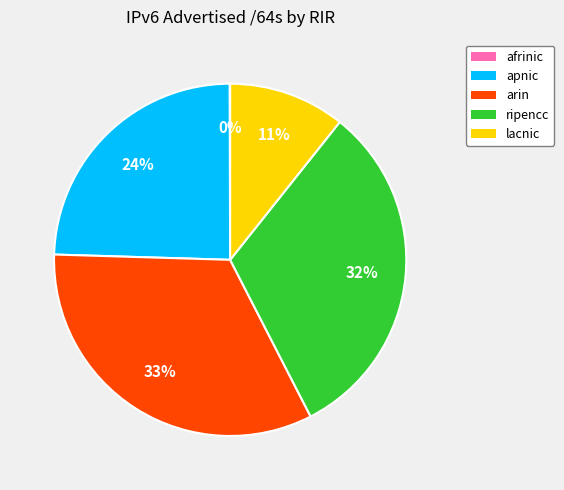

Is there any slice that represents more than half of the pie?

No